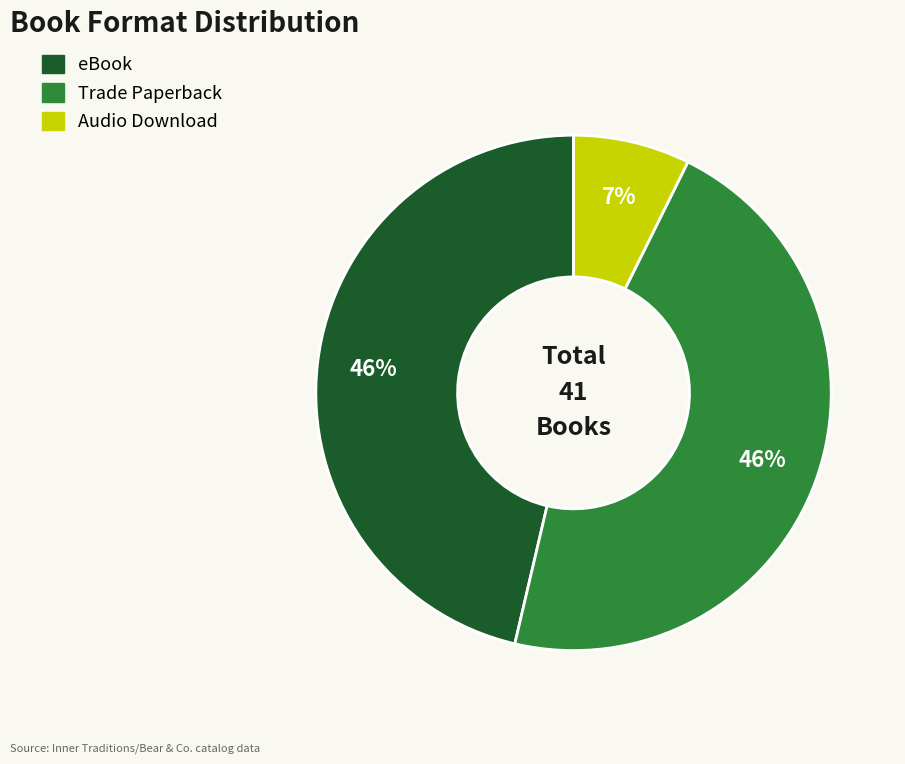

Which category has the smallest portion of the pie?

Audio Download